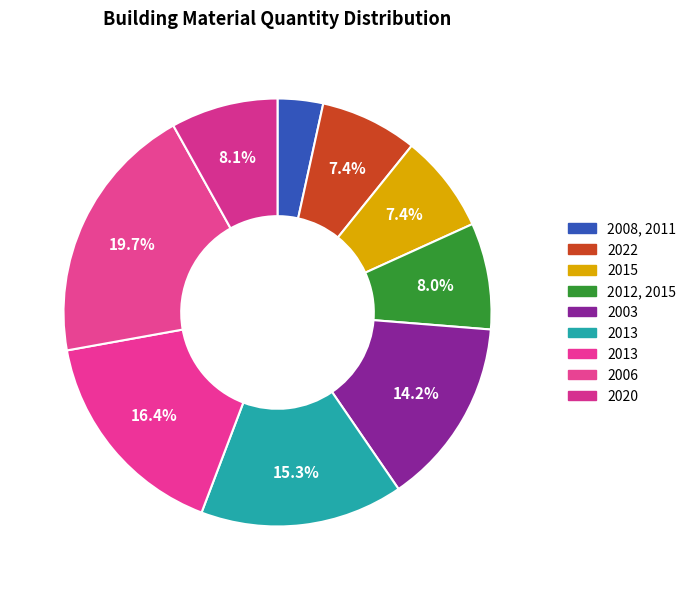

How many slices are in this pie chart?

9